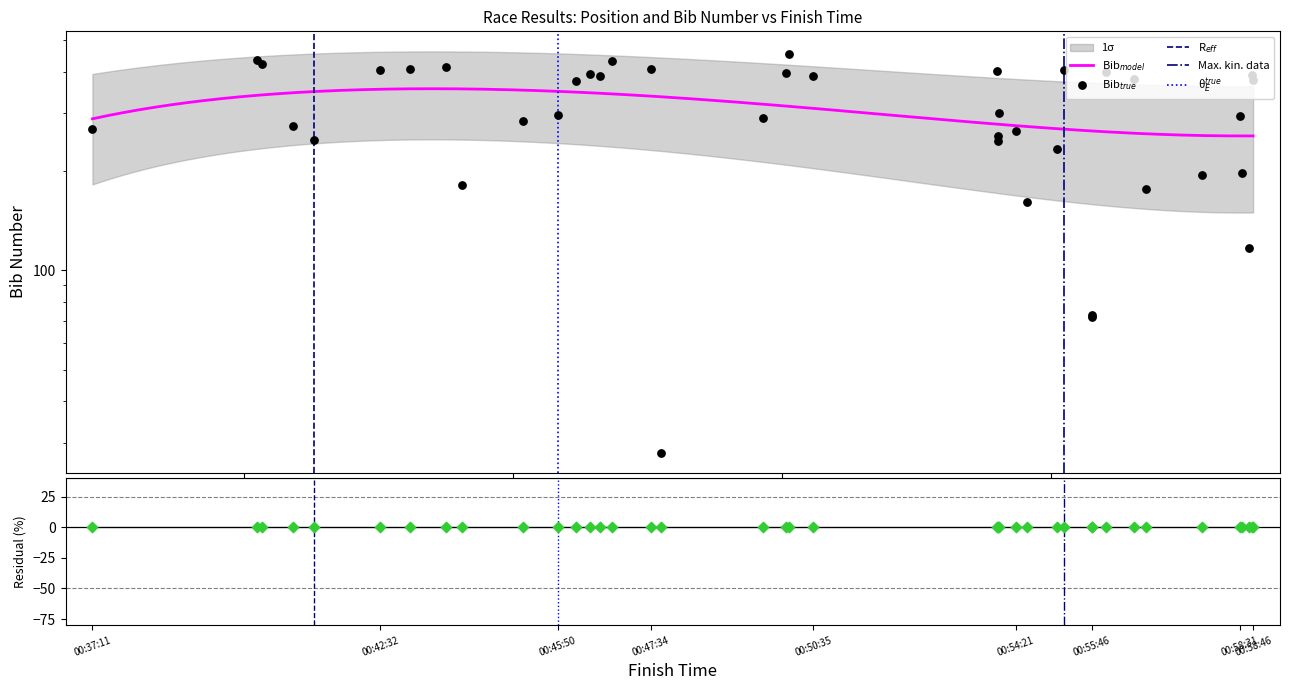

Which has a higher value, 00:40:15 or 00:50:05?

00:40:15